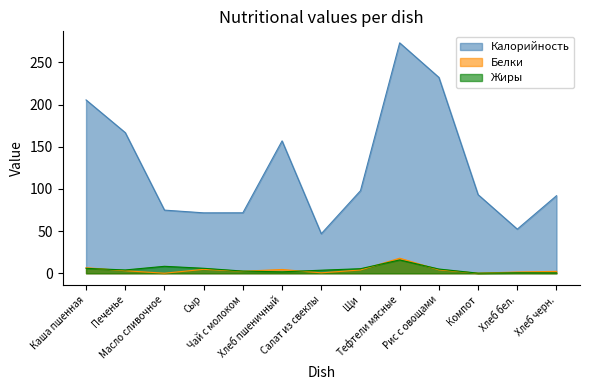

Reading left to right, extract all data points from this chart.

Калорийность: Каша пшенная=205.6	Печенье=166.8	Масло сливочное=74.9	Сыр=71.7	Чай с молоком=71.7	Хлеб пшеничный=157.0	Салат из свеклы=46.9	Щи=97.9	Тефтели мясные=273.3	Рис с овощами=232.3	Компот=93.2	Хлеб бел.=52.3	Хлеб черн.=92.0
Белки: Каша пшенная=6.6	Печенье=3.0	Масло сливочное=0.1	Сыр=4.6	Чай с молоком=2.4	Хлеб пшеничный=4.5	Салат из свеклы=0.5	Щи=3.9	Тефтели мясные=17.9	Рис с овощами=4.1	Компот=0.1	Хлеб бел.=1.5	Хлеб черн.=2.2
Жиры: Каша пшенная=5.8	Печенье=3.9	Масло сливочное=8.2	Сыр=5.9	Чай с молоком=2.6	Хлеб пшеничный=1.7	Салат из свеклы=3.6	Щи=5.4	Тефтели мясные=15.8	Рис с овощами=5.0	Компот=0.1	Хлеб бел.=0.6	Хлеб черн.=0.4